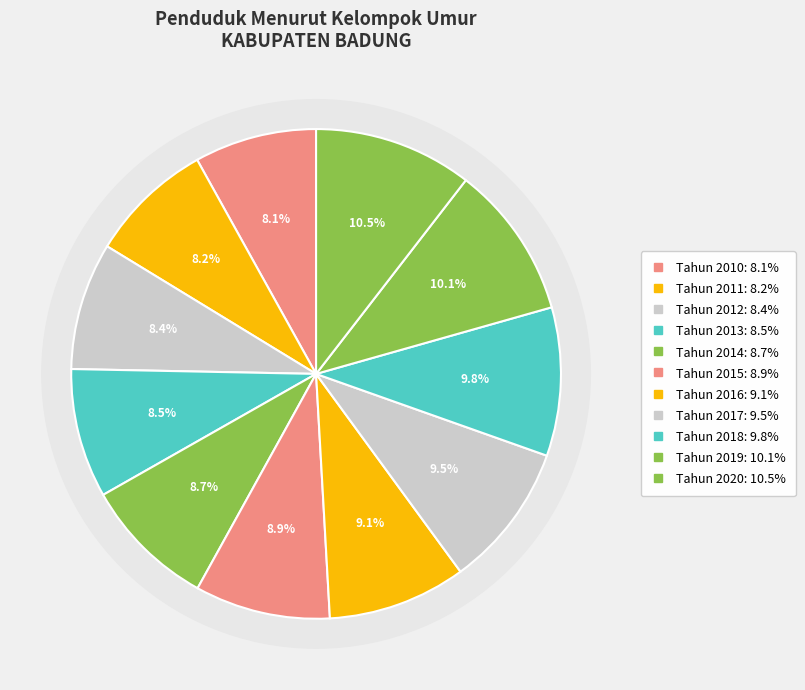

What percentage is NOT represented by Tahun 2018?

90.2%